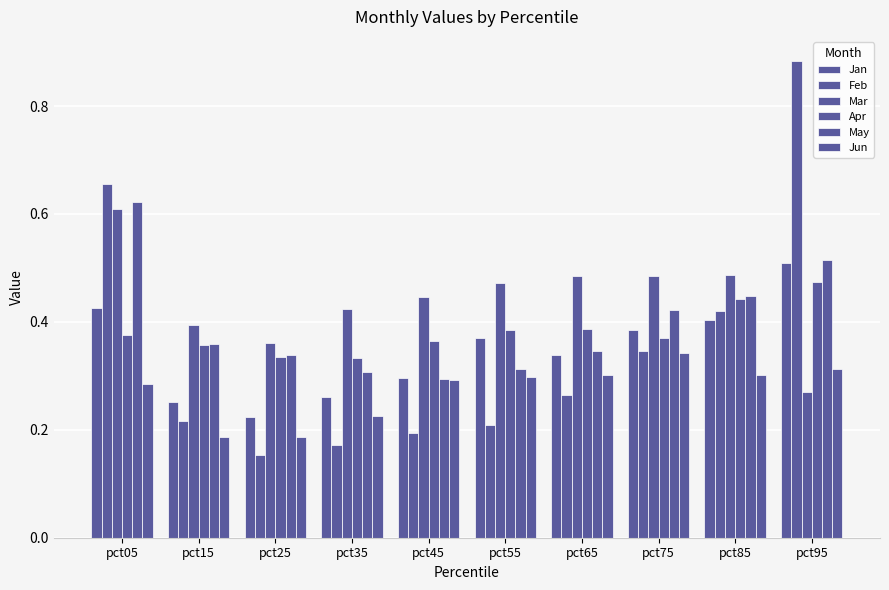

What is the average value of the Mar series?

0.4